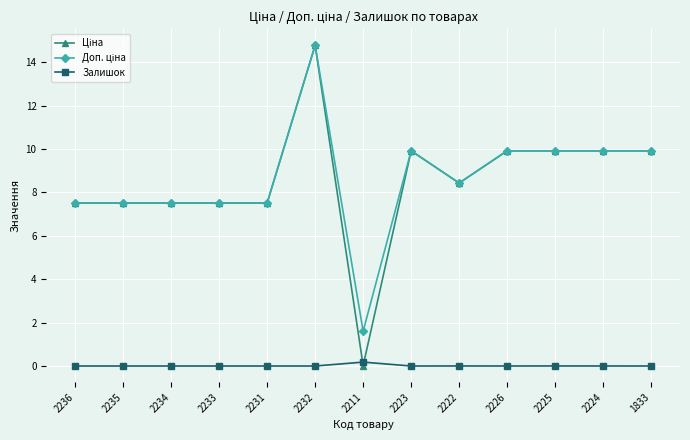

What is the difference between the highest and lowest values at 2231?

7.5